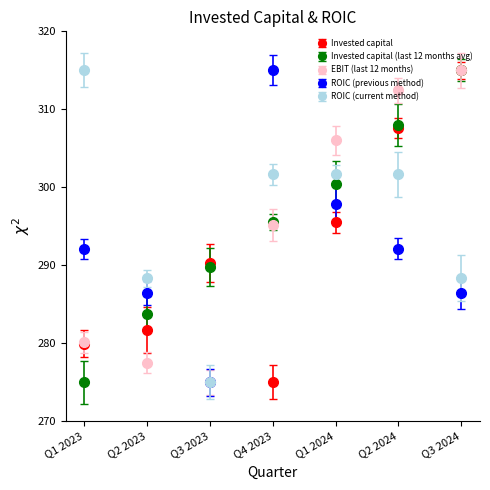

Which series changed the most between Q3 2023 and Q4 2023?

ROIC (previous method)